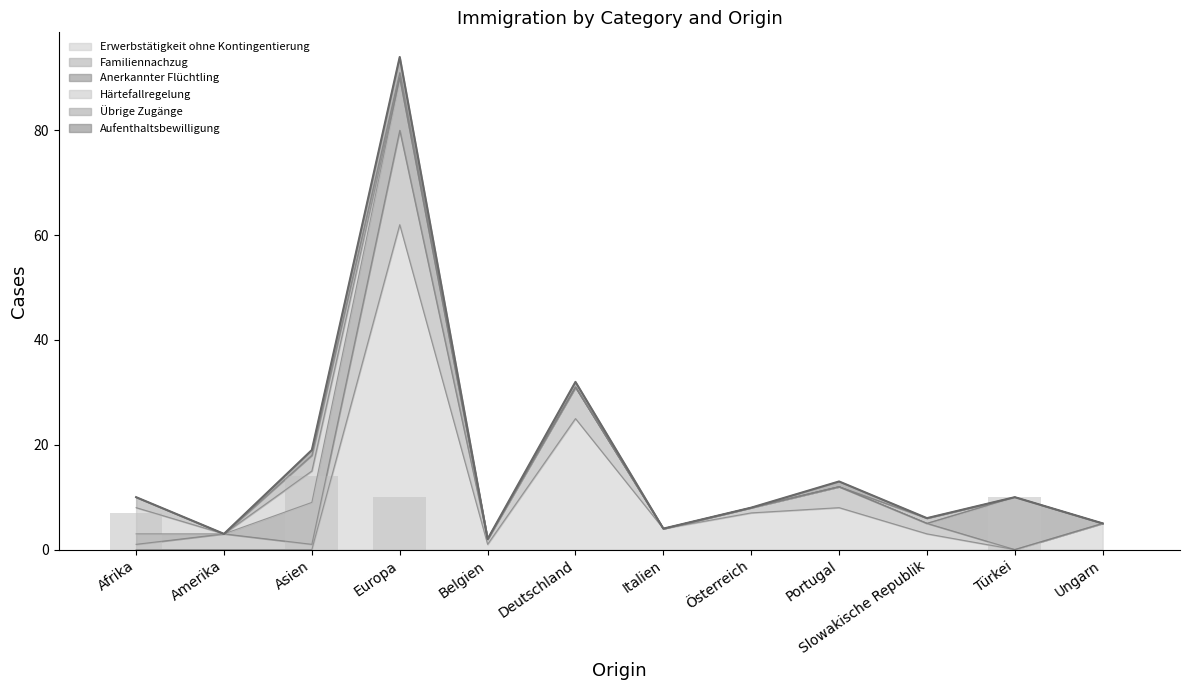

What is the label of the 7th bar from the right?

Deutschland